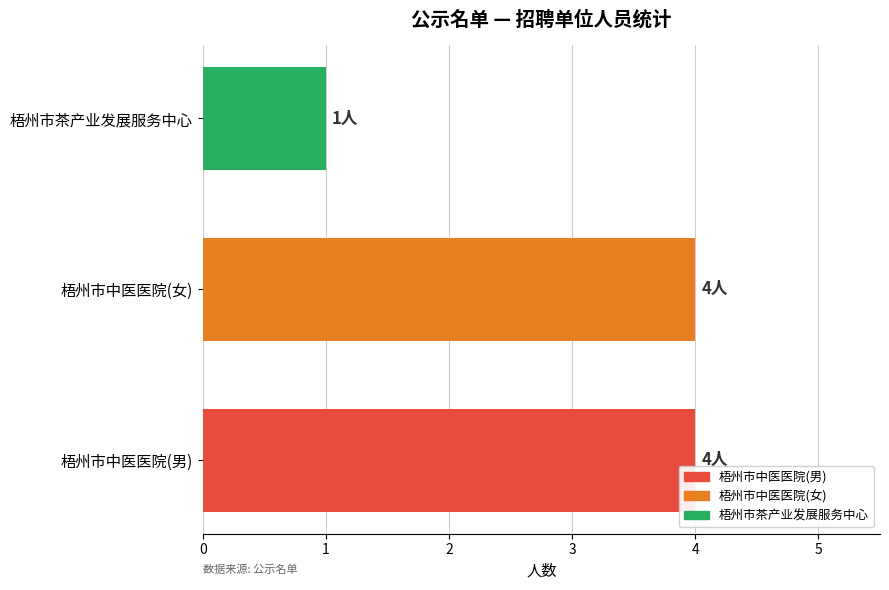

How many values are between 1 and 4?

3